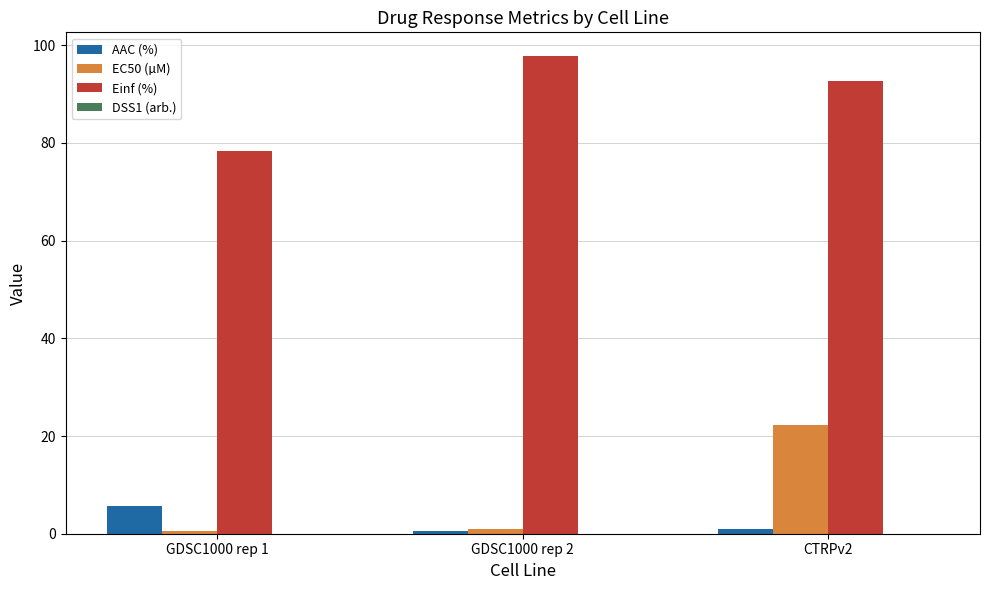

The value of Einf (%) at CTRPv2 is 125.8. True or false?

False